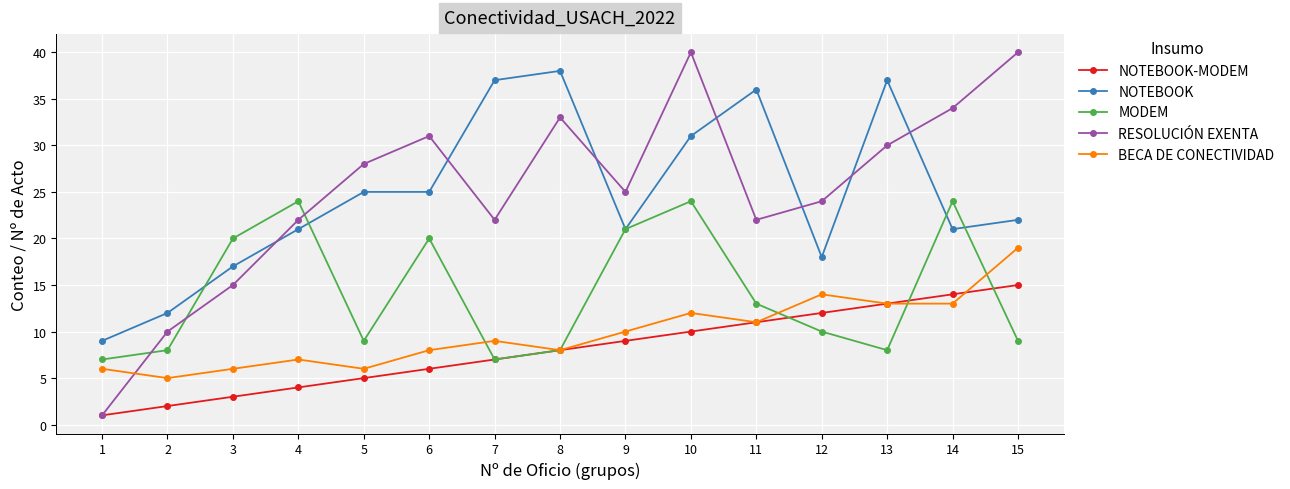

Where does the RESOLUCIÓN EXENTA series first go above 25?

5